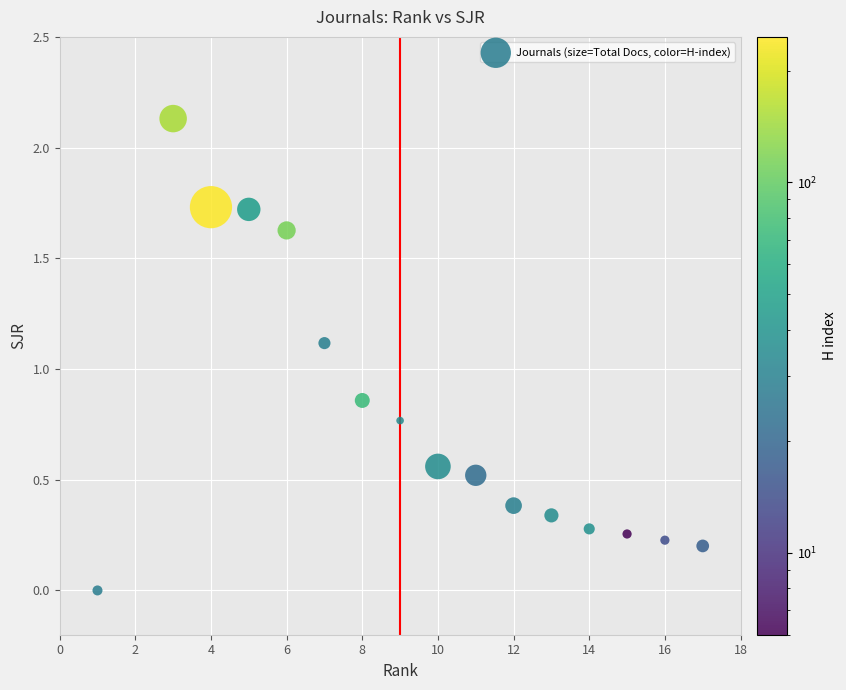

What is the range of X values (max minus min)?

16.0